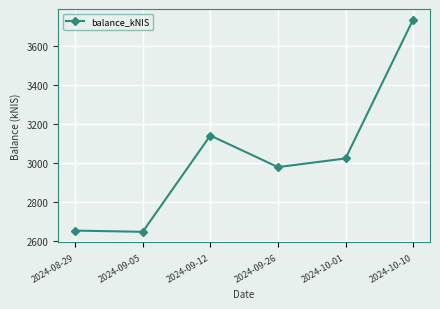

How many interior local peaks (higher than both neighbors) does the data have?

1